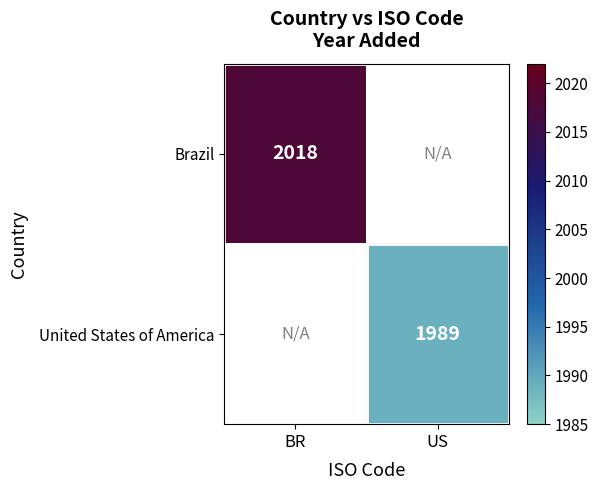

Is it true that United States of America equals 1298 at US?

False